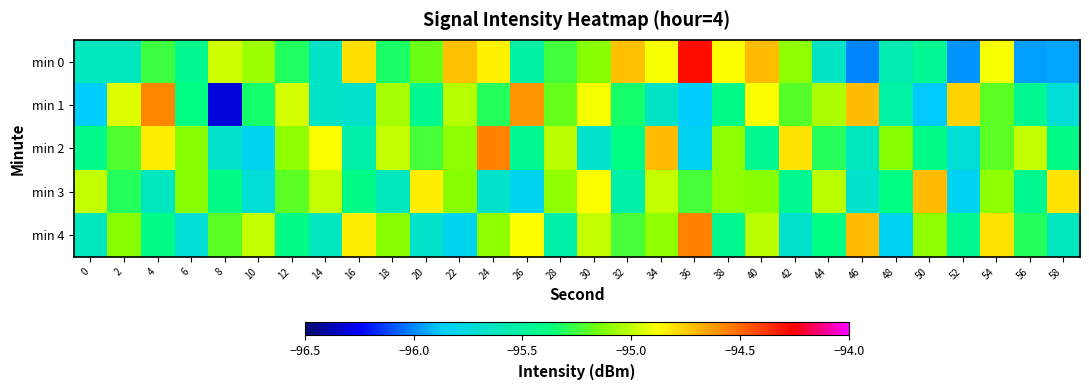

At which category is the sum across all series the highest?

40